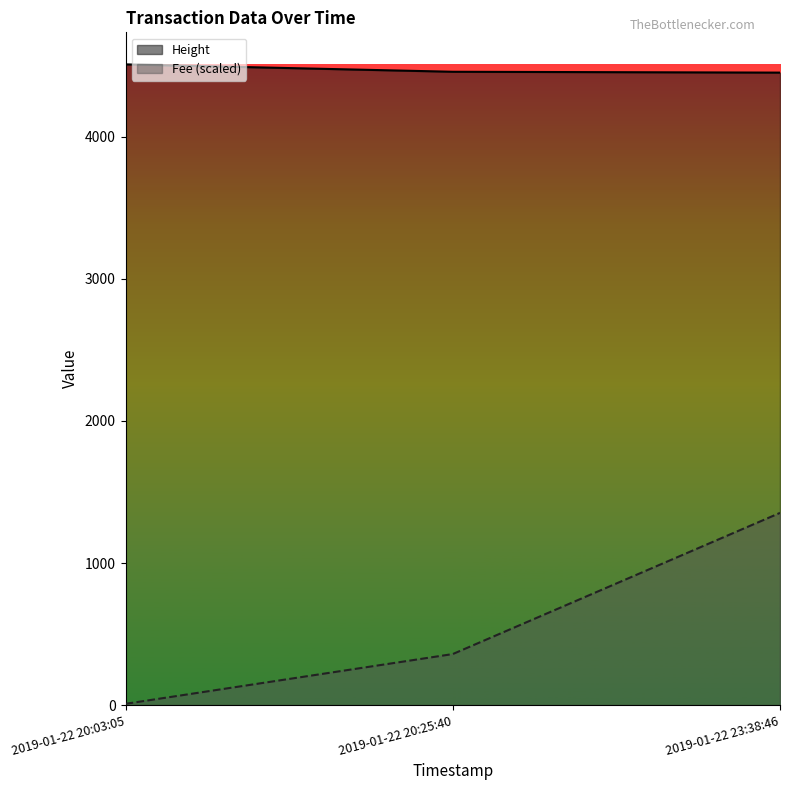

Which category has the lowest value across all series?

2019-01-22 20:03:05